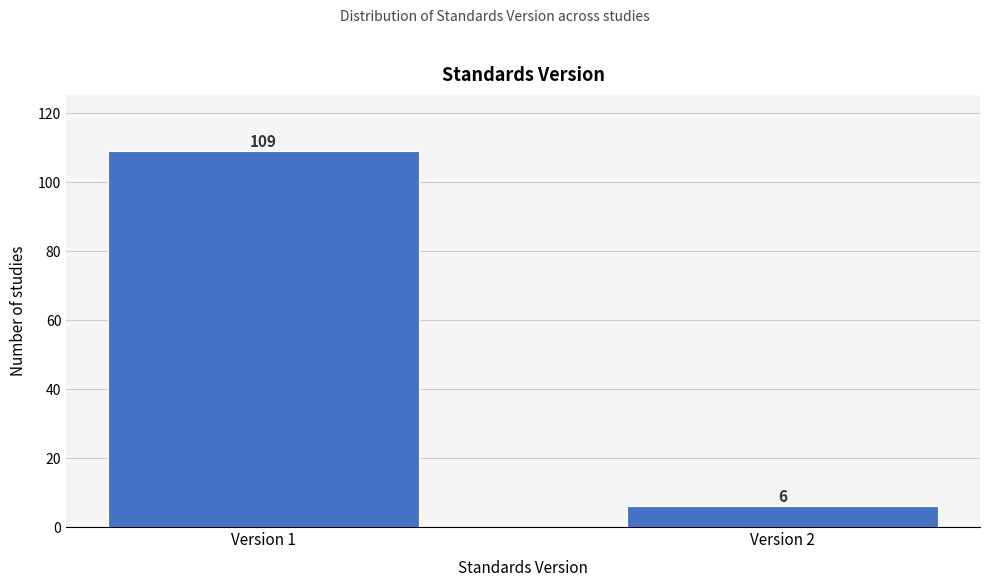

Reading left to right, list all the values displayed in this chart.

109	6